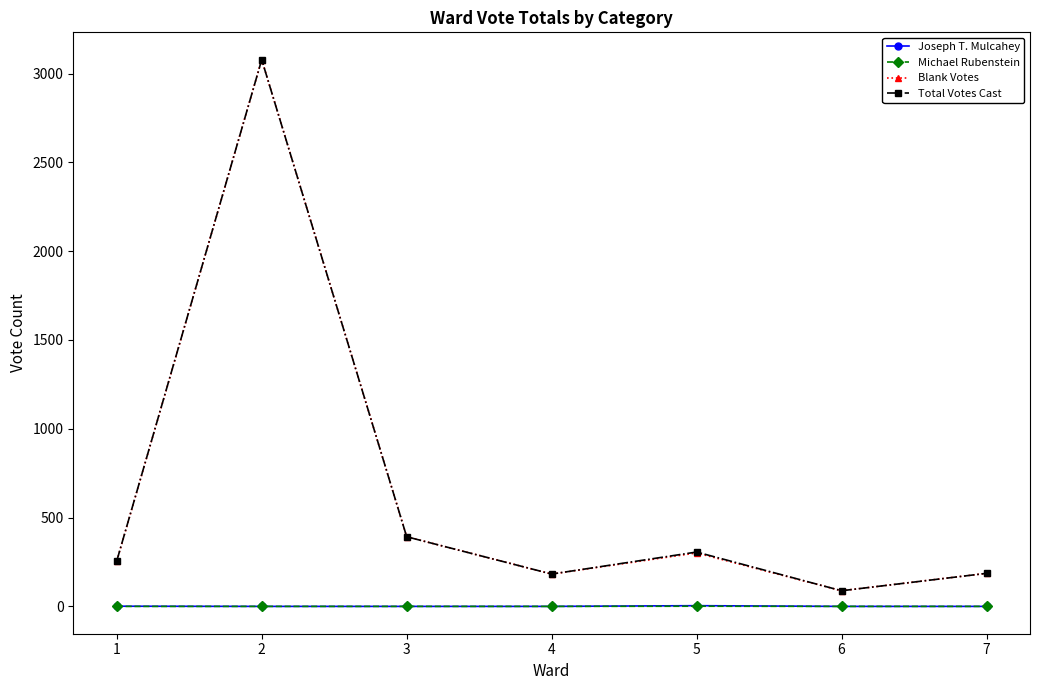

What is the difference between the Total Votes Cast values at 3 and 5?

86